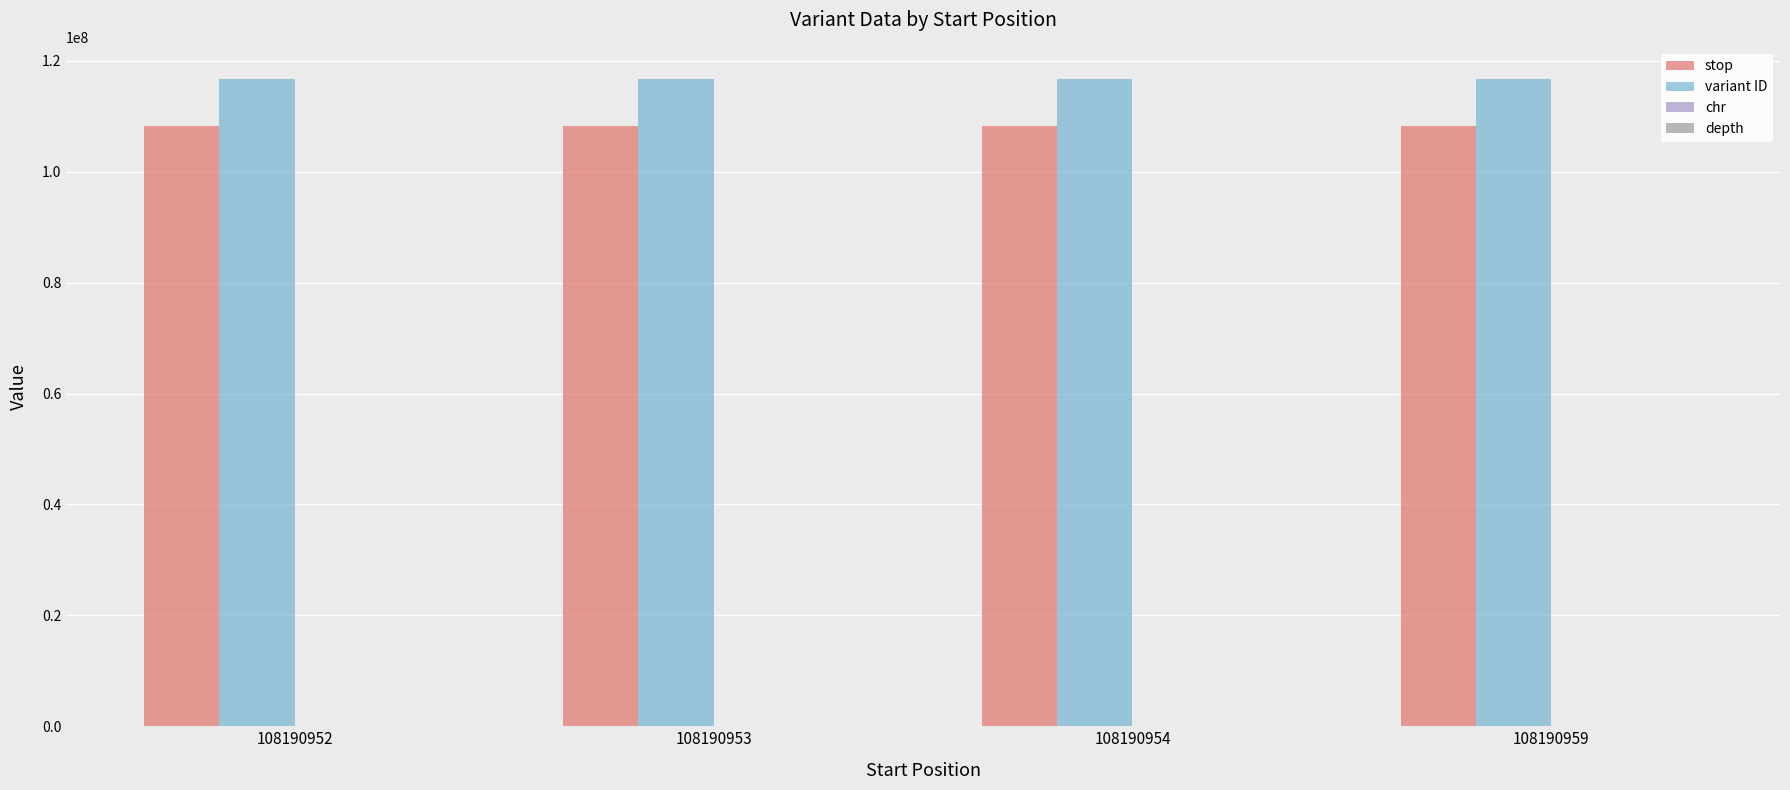

Which series has the largest total across all categories?

variant ID